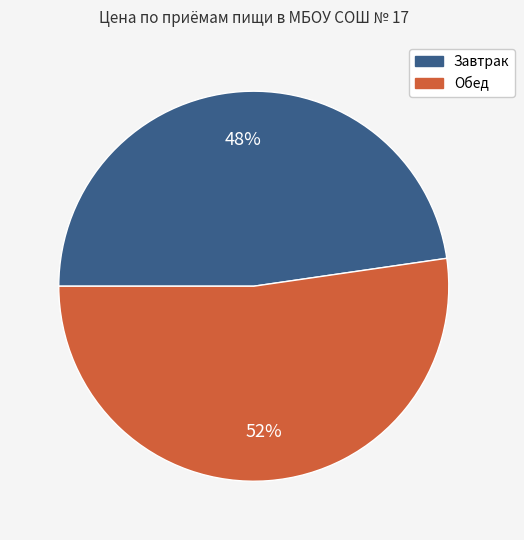

Does Завтрак account for over 50% of the chart?

No